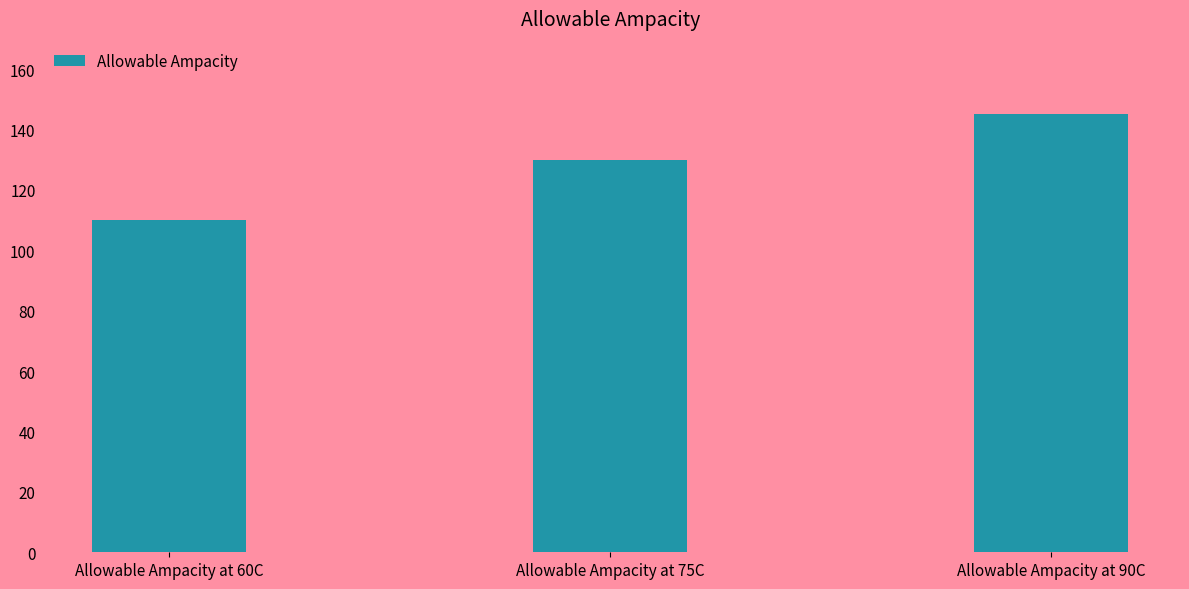

What is the difference between the maximum and minimum values?

35